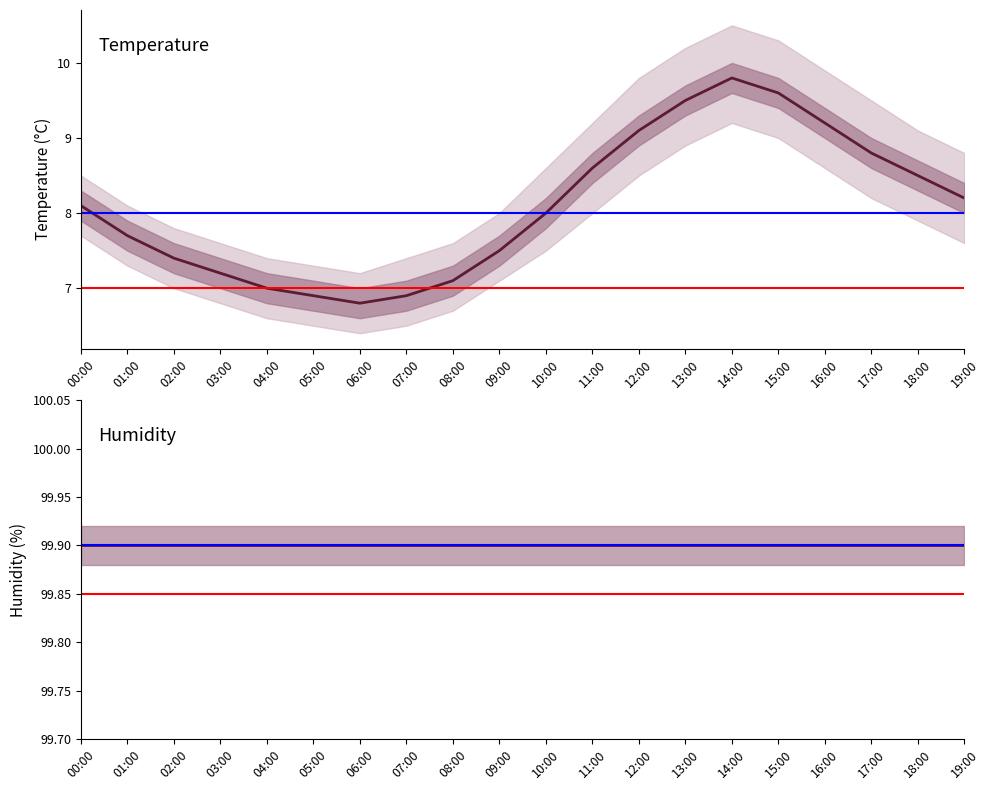

At which category is the sum across all series the highest?

14:00